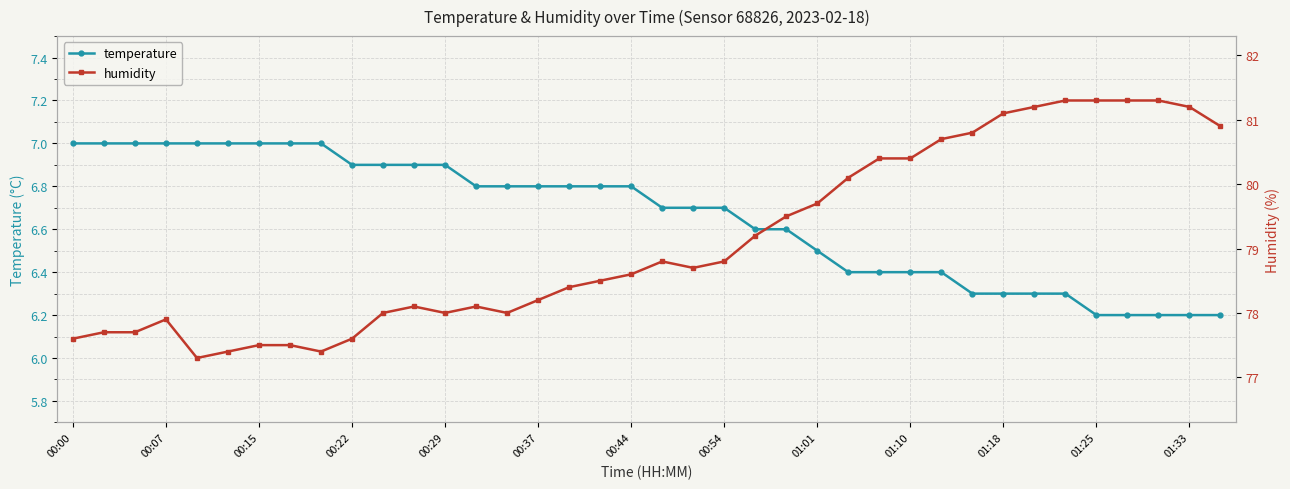

The humidity series shows 81.3 at 34. True or false?

True